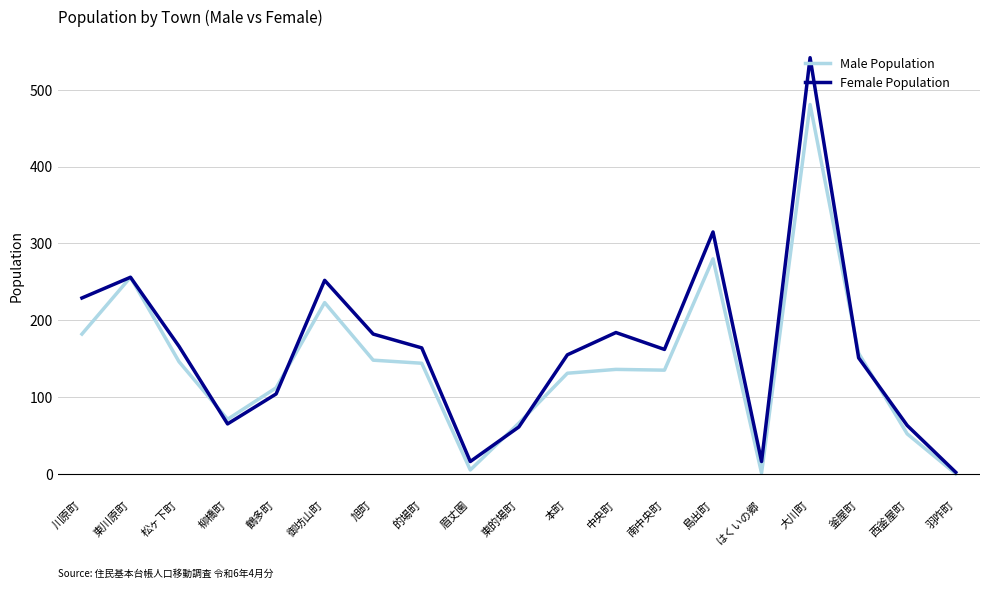

What is the maximum value shown in the chart?

542